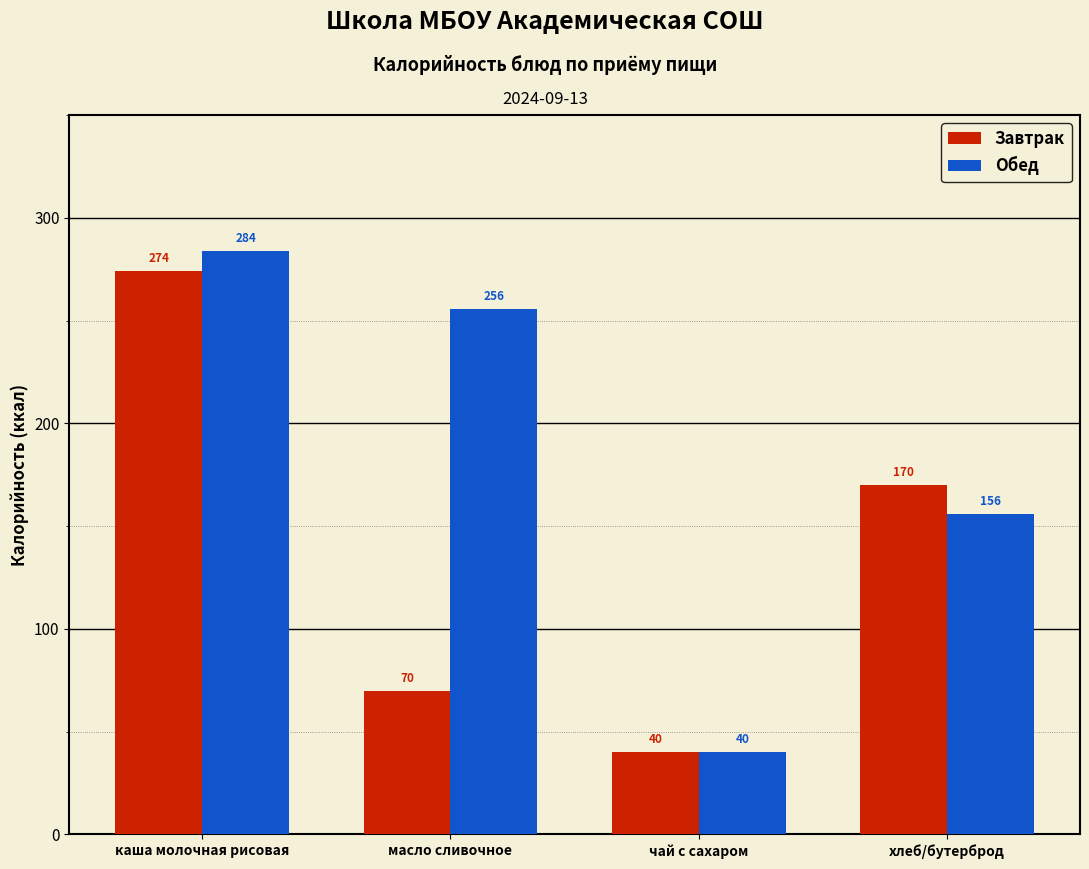

What is the approximate value of Завтрак at чай с сахаром?

40.0